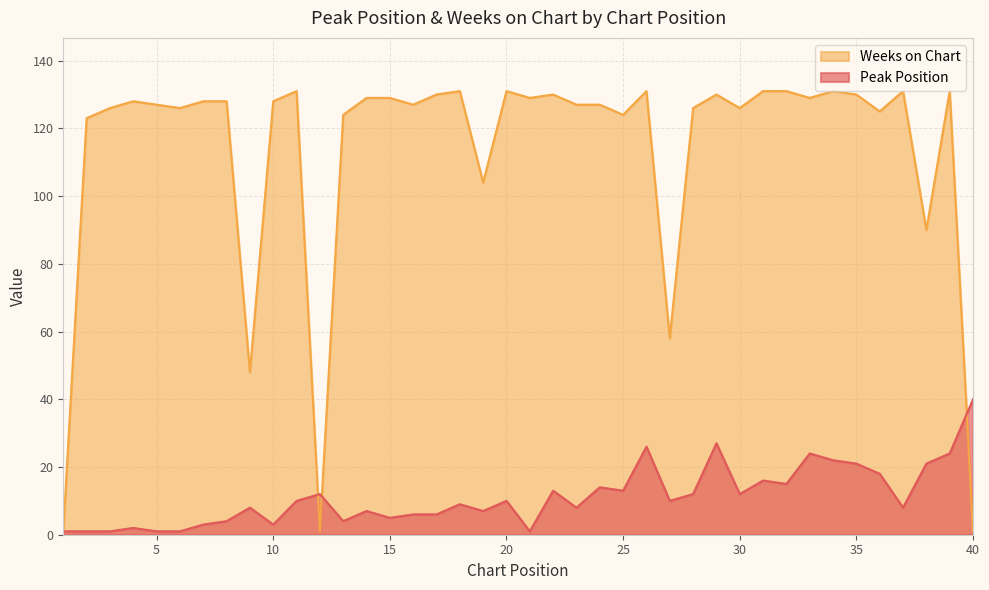

What is the spread (max minus min) of values at 8?

124